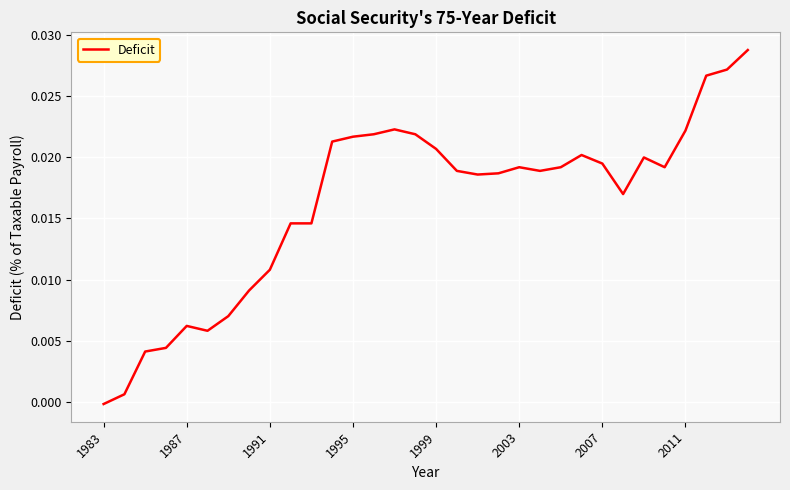

Does the chart display data point markers on the line(s)?

No